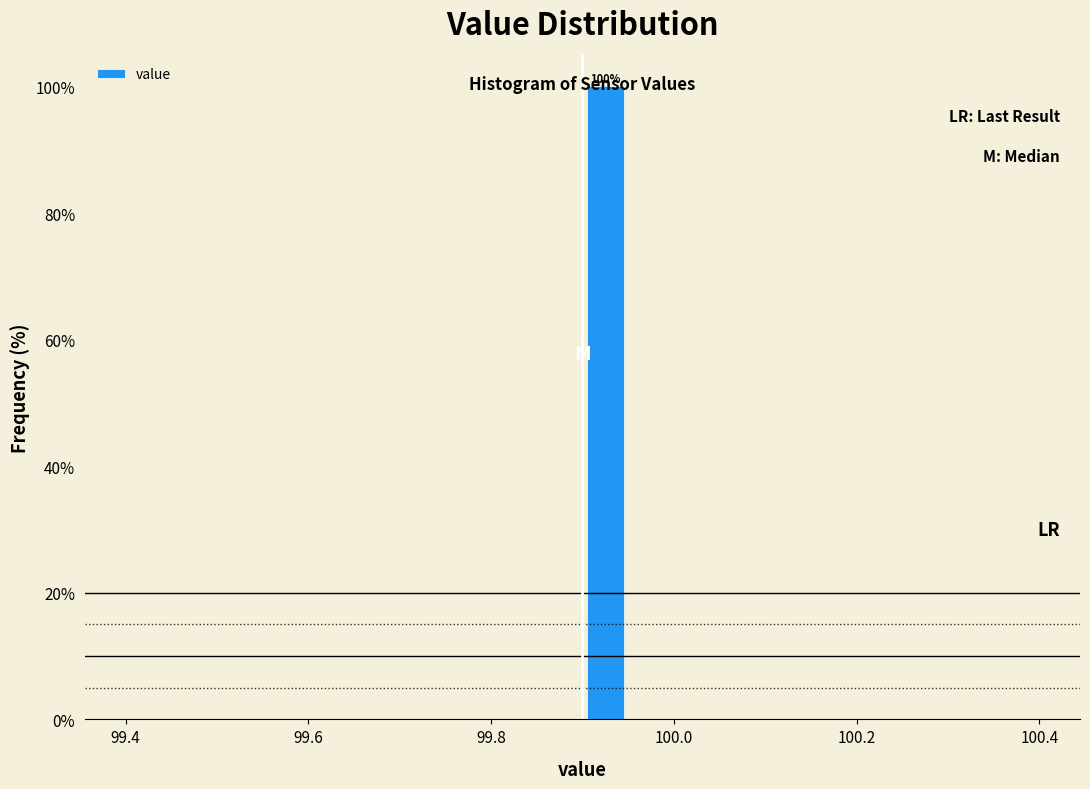

Read against the x-axis, roughly where is the centre of the tallest bar?

99.92